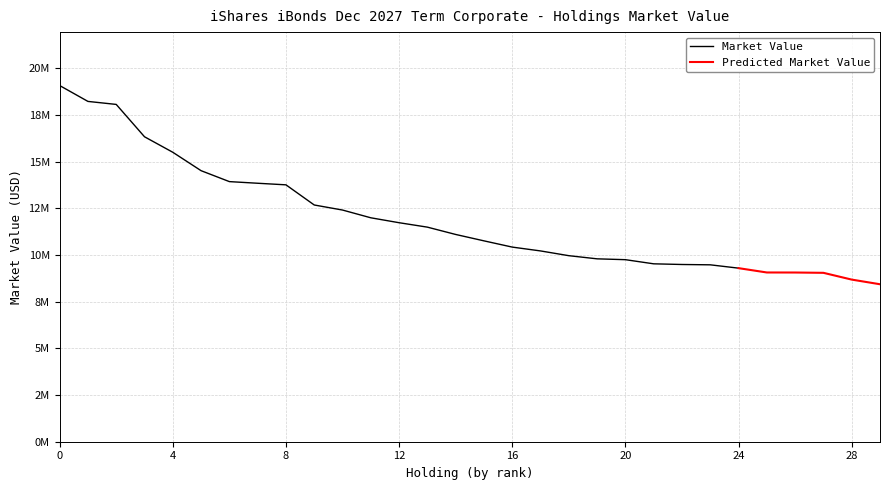

True or false: Market Value and Predicted Market Value intersect in this chart.

False